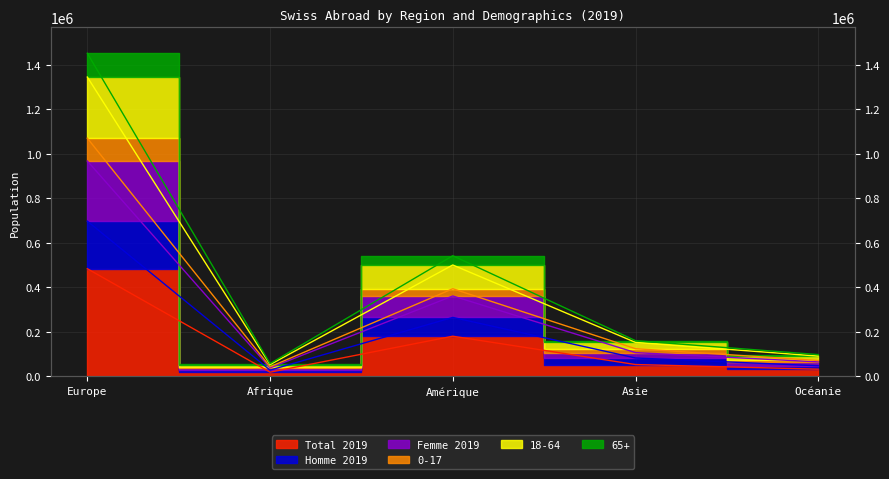

True or false: 65+ has more than 0 interior local peaks.

True